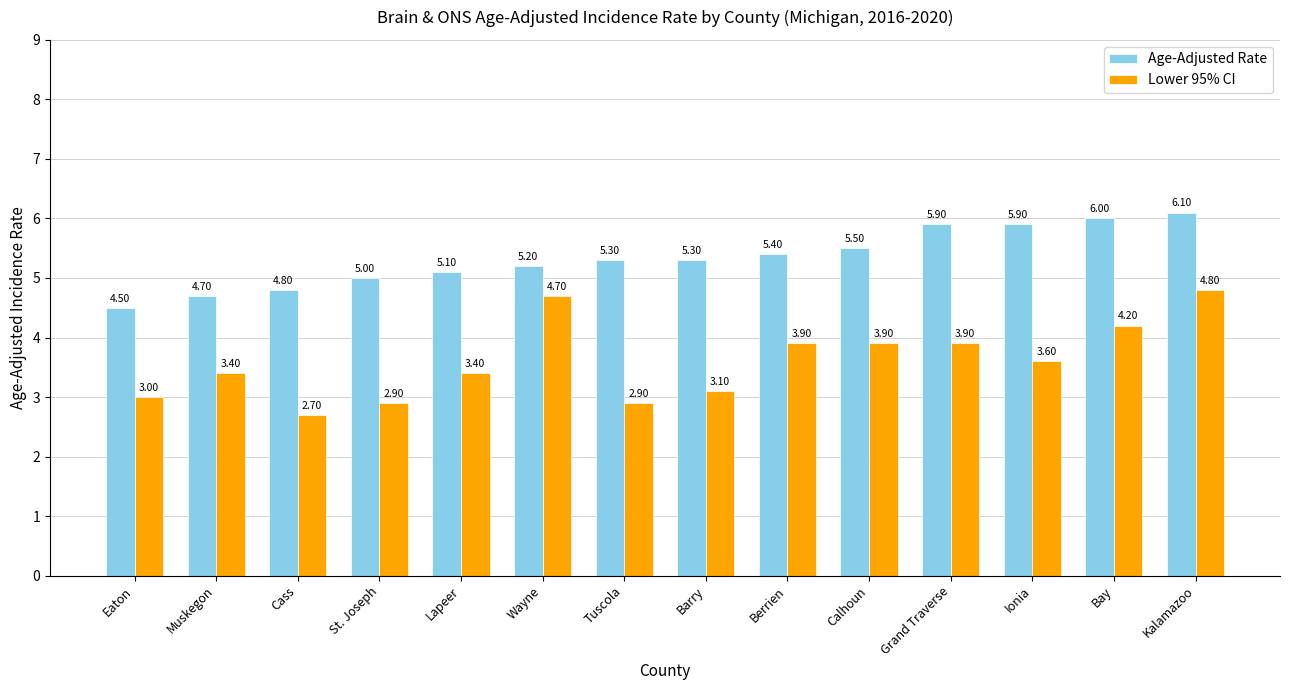

How many bars are there in each group?

2